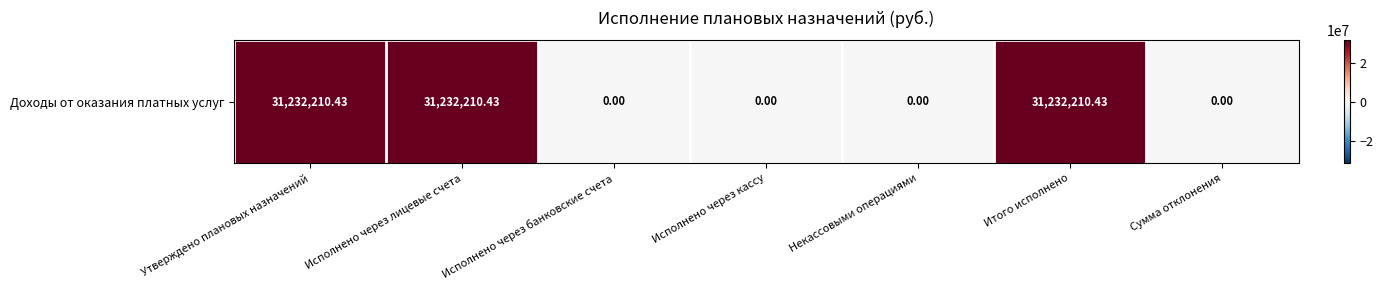

What is the average value?

13385233.0